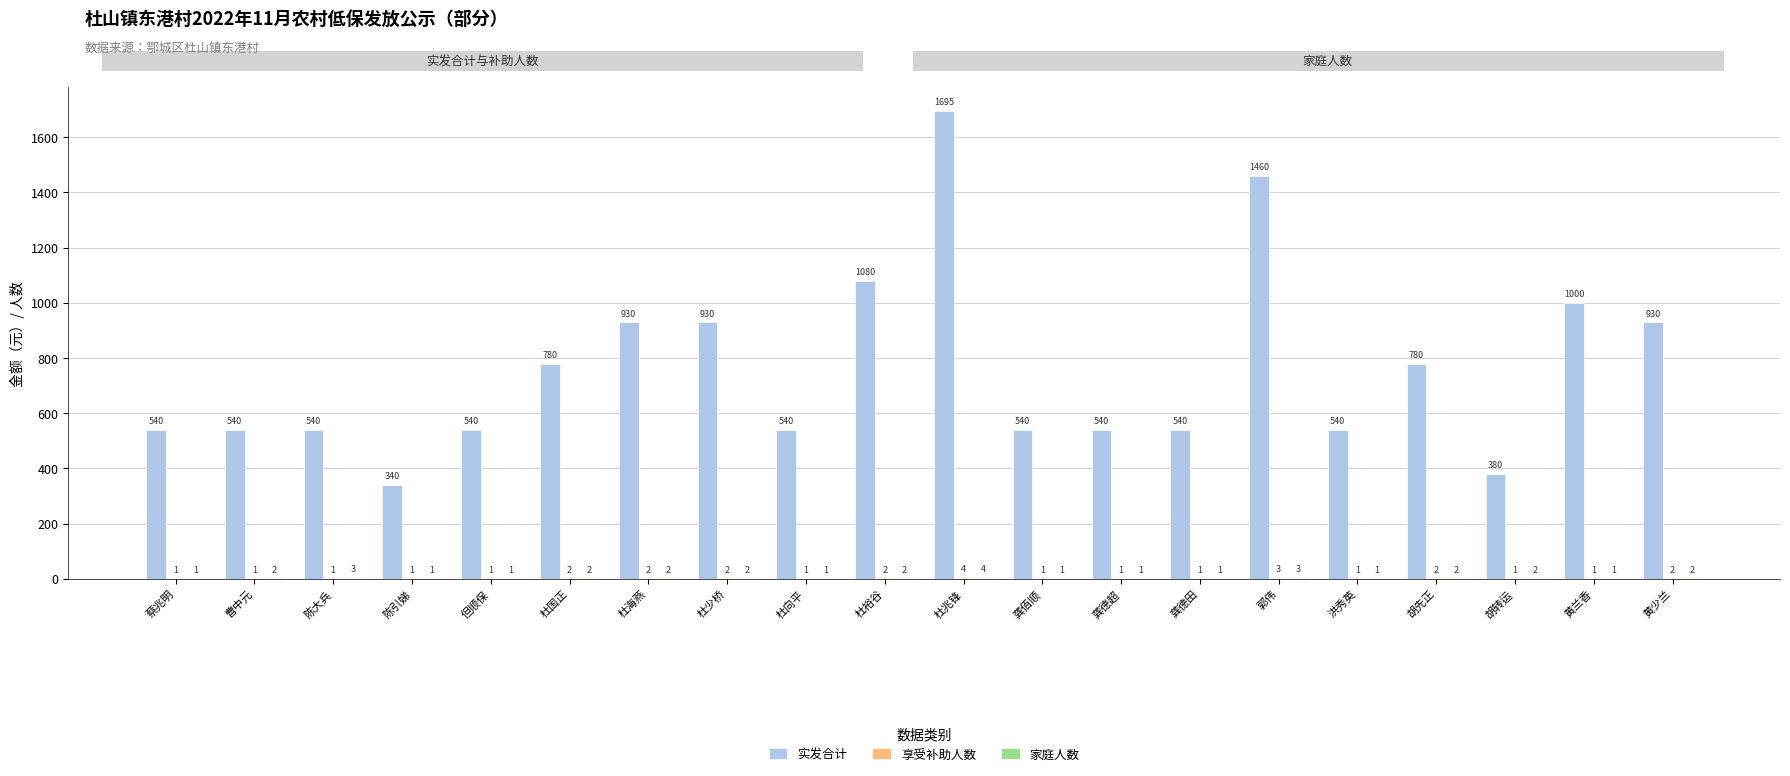

What is the sum of all 实发合计 values?

15165